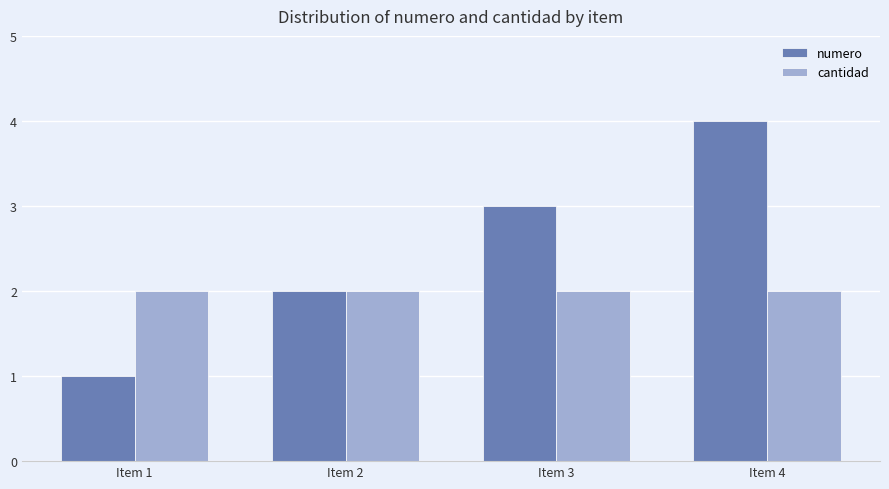

What is the sum of all cantidad values?

8